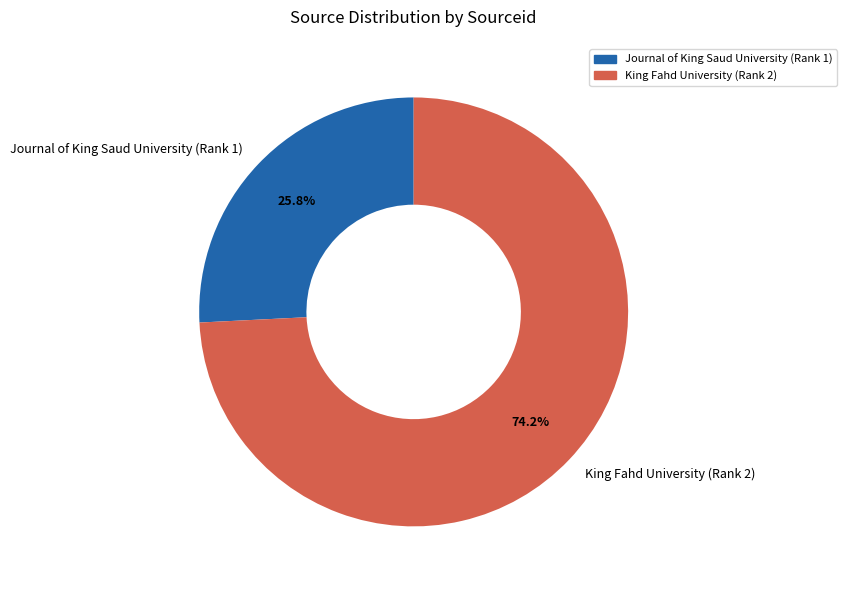

To the nearest percent, what is the combined percentage of King Fahd University (Rank 2) and Journal of King Saud University (Rank 1)?

100%